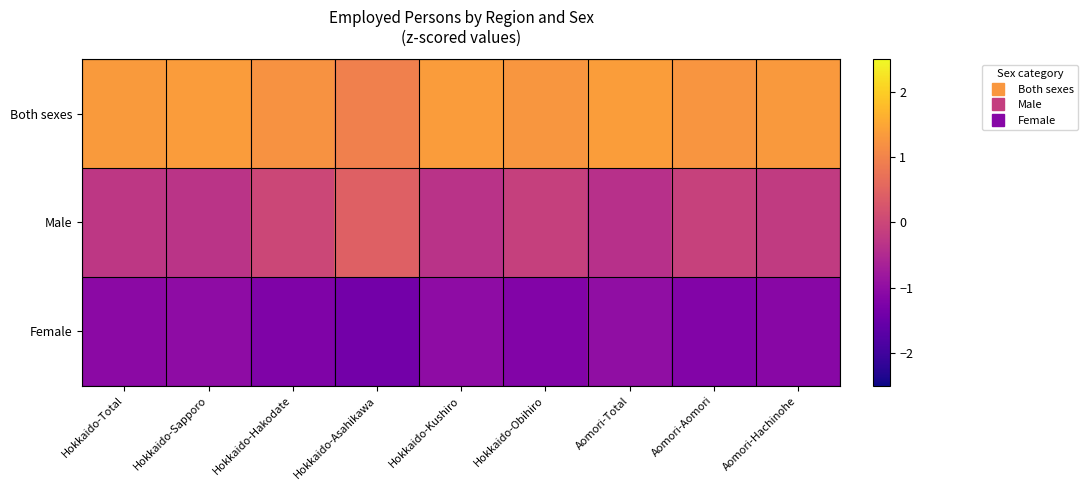

What is the smallest value displayed?

-1.4